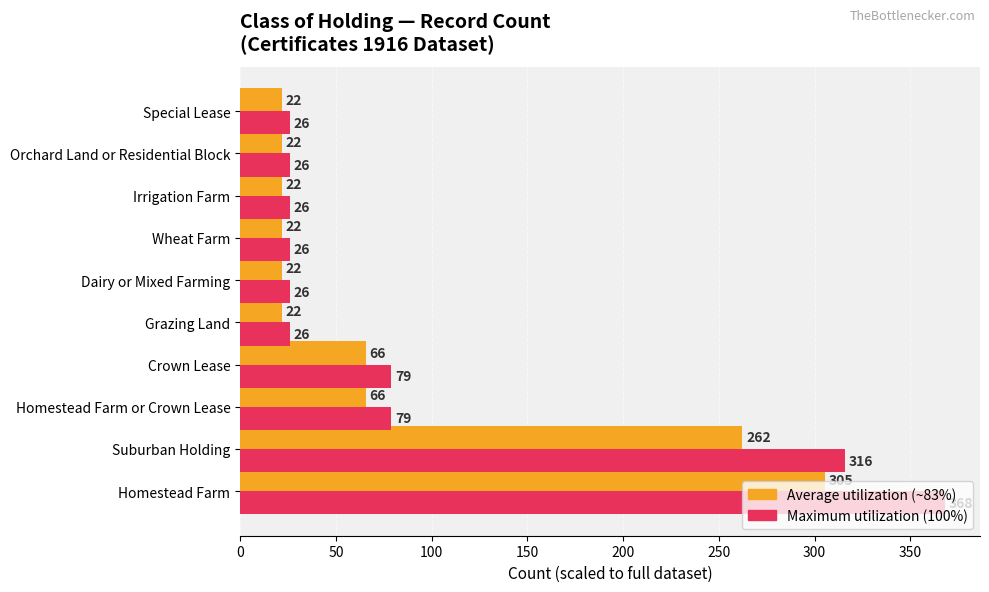

At which category is the sum across all series the highest?

Homestead Farm